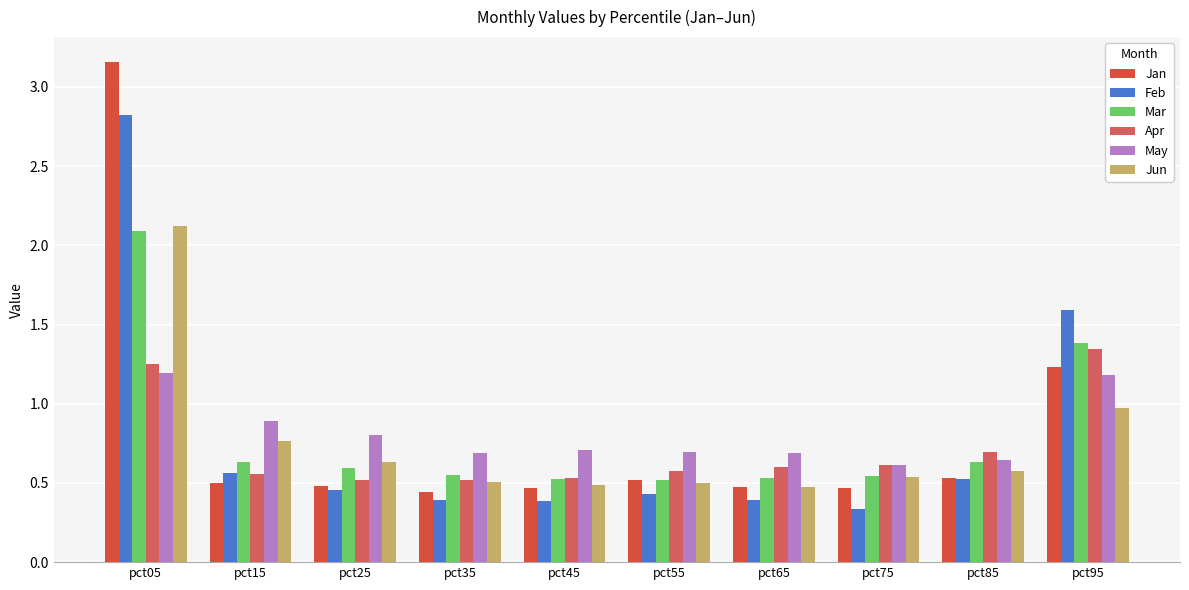

Which has a higher value, pct25 or pct95?

pct95